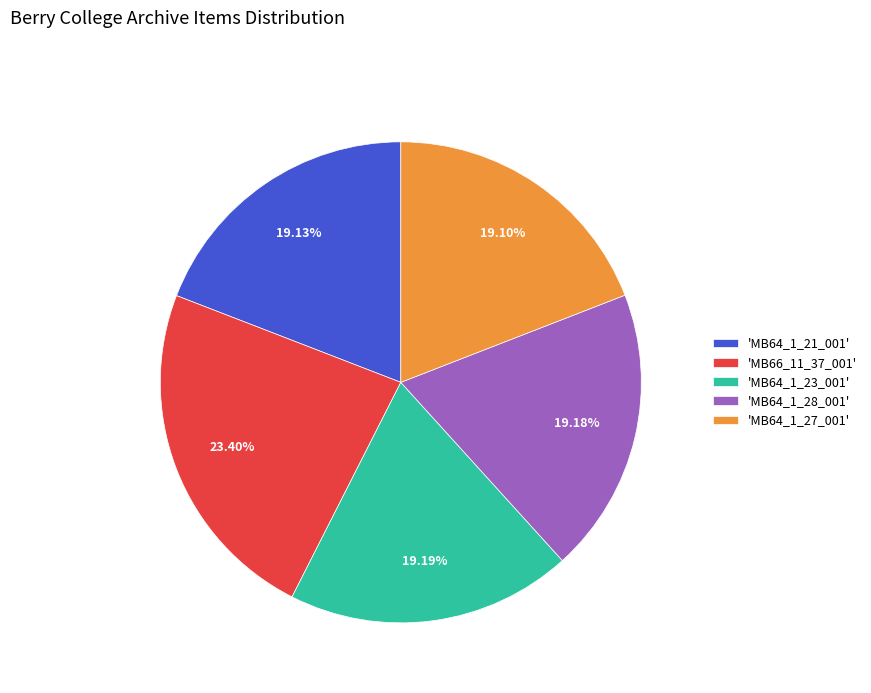

Does any single category account for the majority?

No